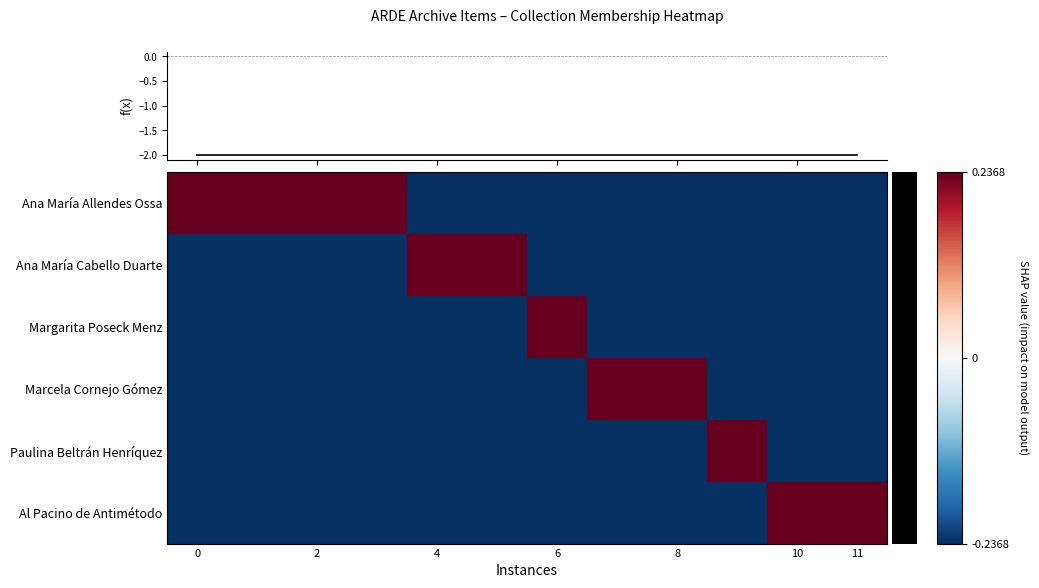

At how many categories does at least one series exceed 0?

12